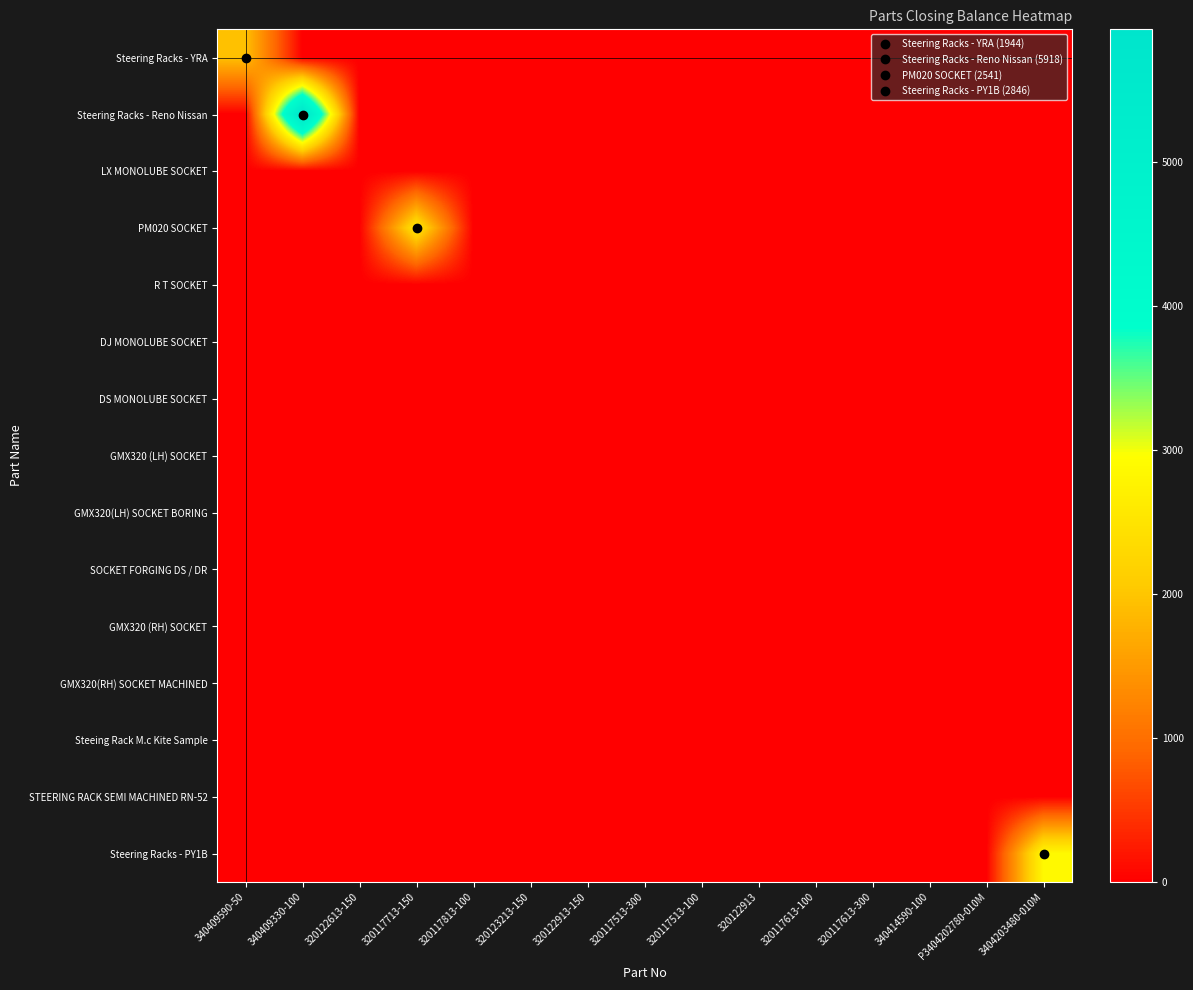

Which has a higher value, 320117813-100 or 320122913-150?

320117813-100